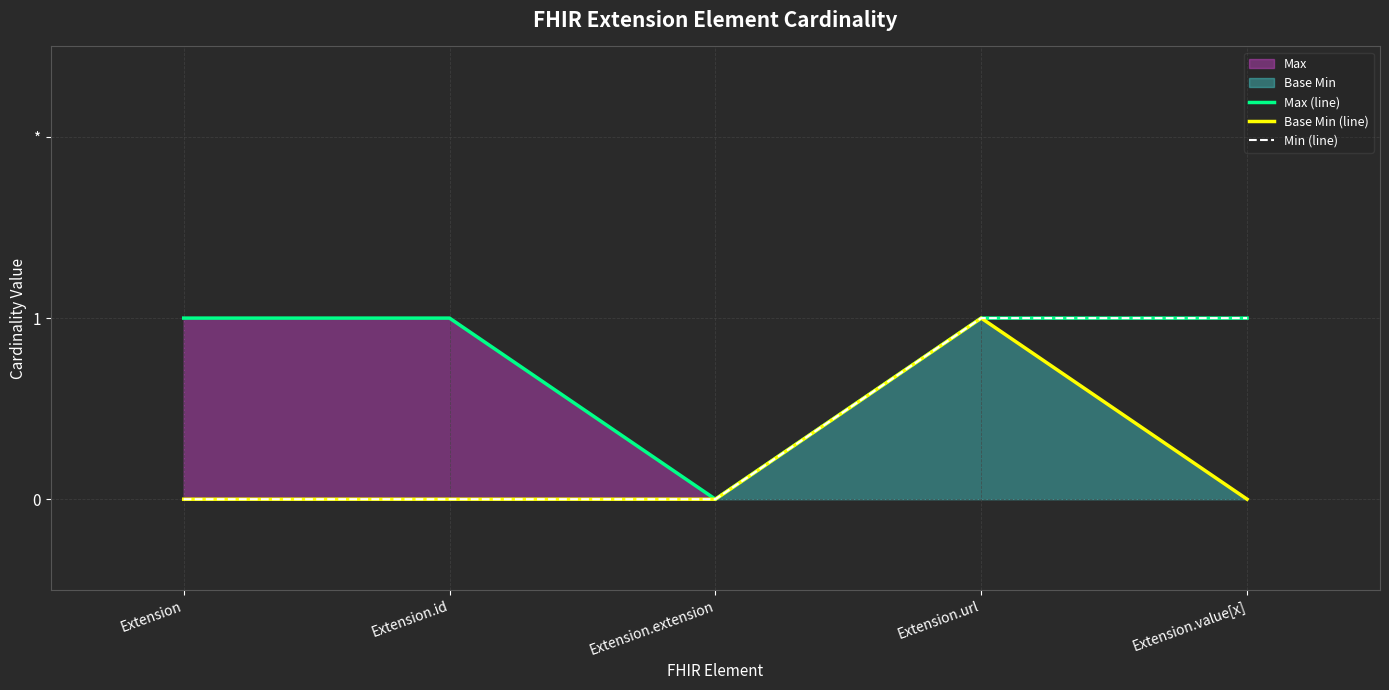

How many lines are shown in the chart?

3